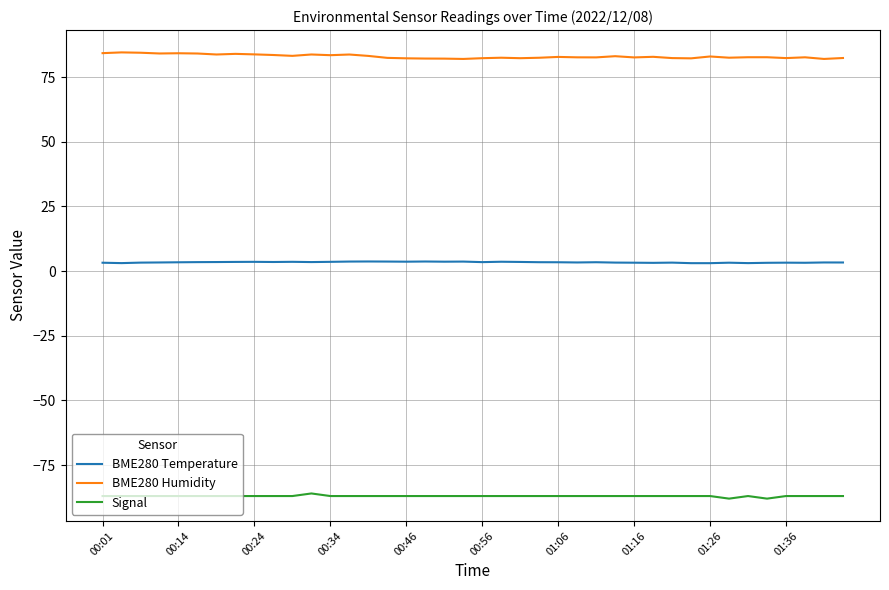

Rank the series by their maximum value, from highest to lowest.

BME280 Humidity, BME280 Temperature, Signal